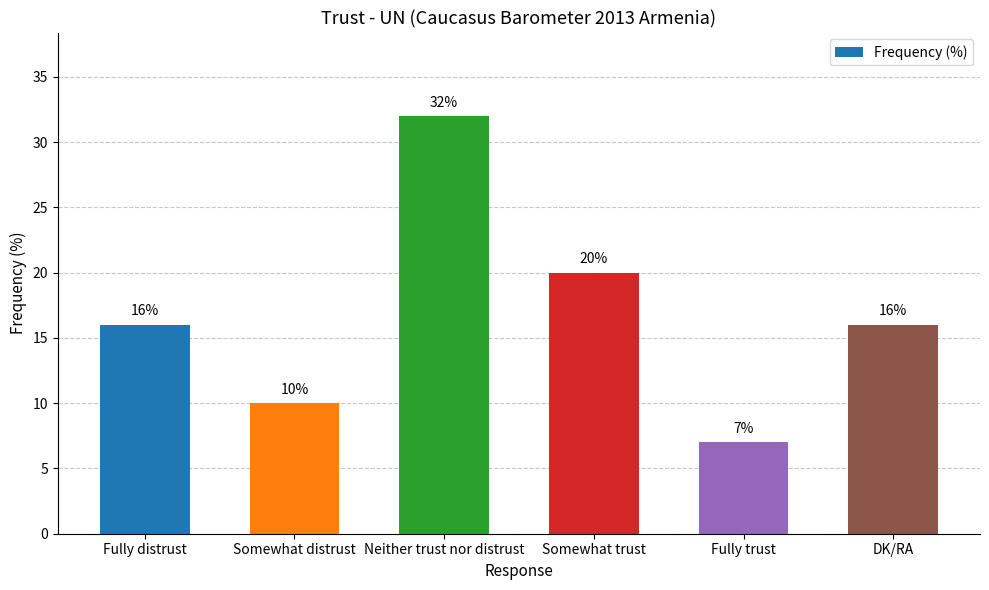

Reading left to right, transcribe all the data shown in this chart.

16	10	32	20	7	16